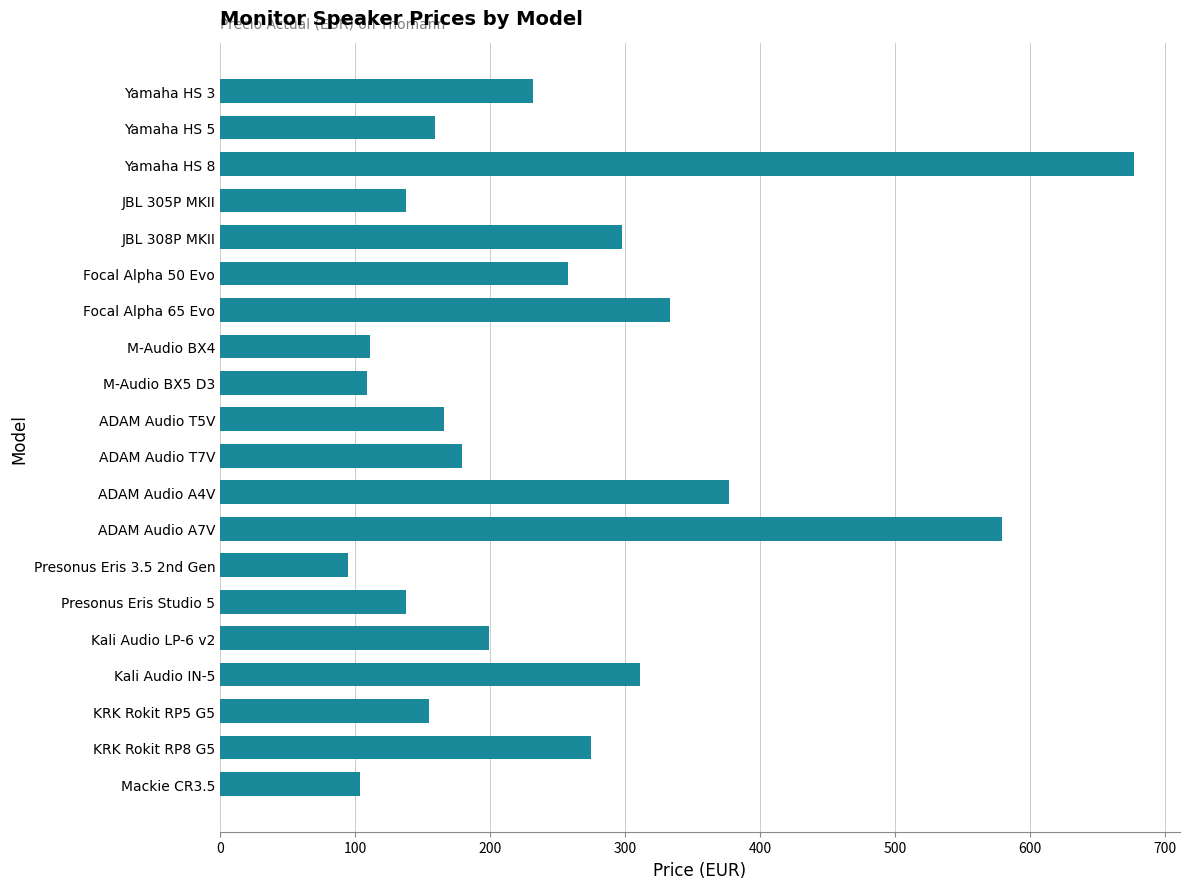

What is the greatest value displayed?

677